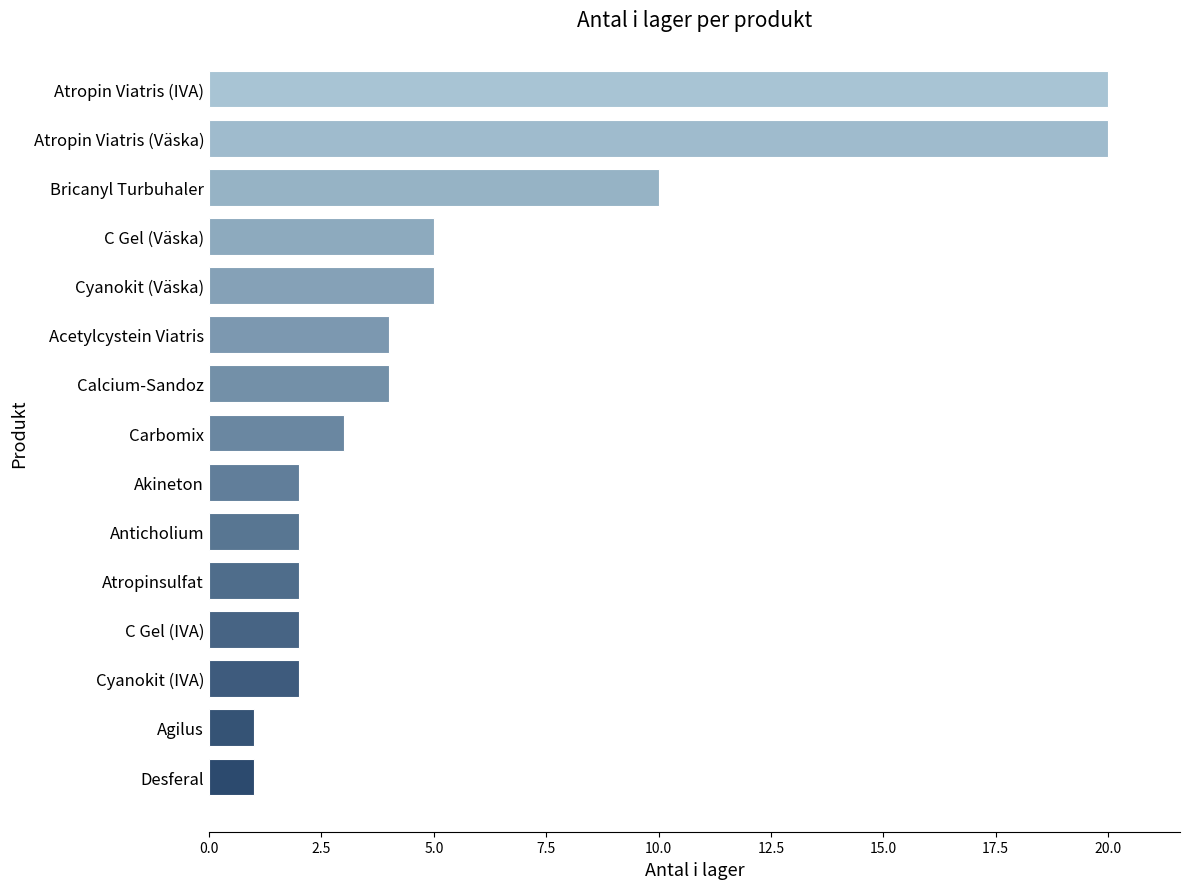

What is the greatest value displayed?

20